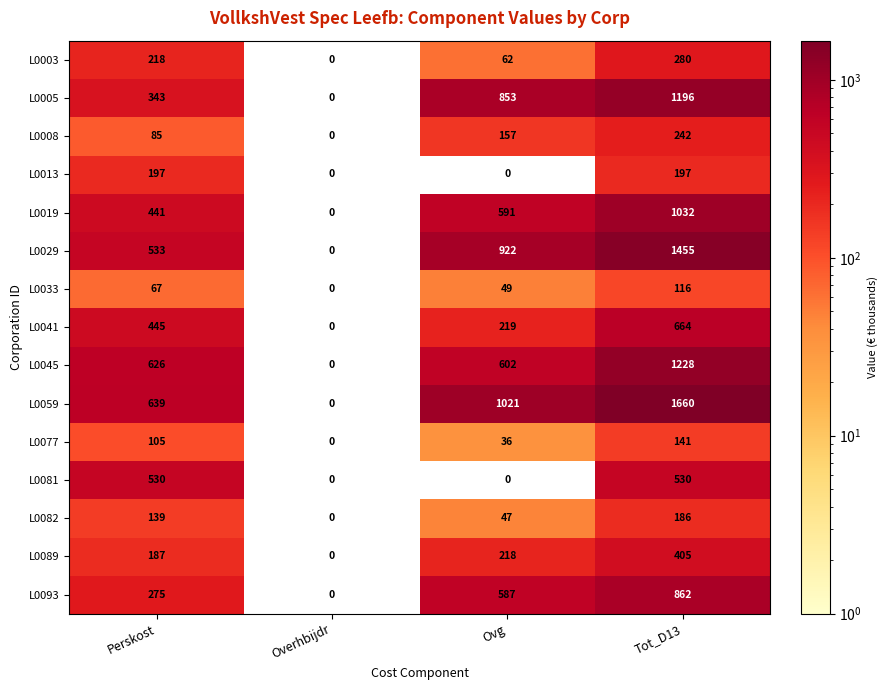

At which category is the sum across all series the highest?

Tot_D13